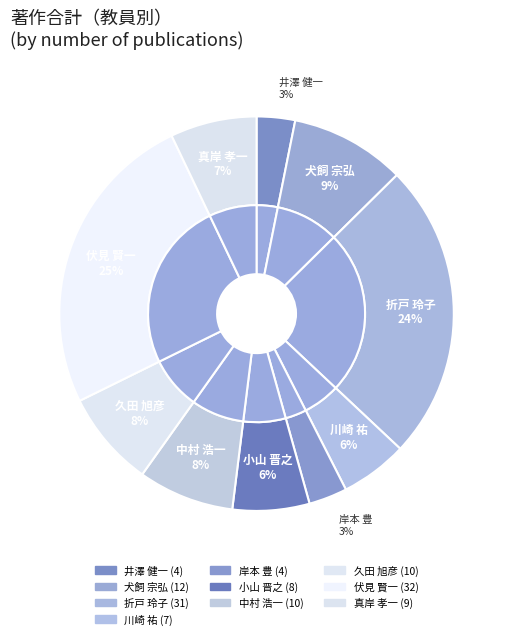

Between 中村 浩一 and 川崎 祐, which is larger?

中村 浩一